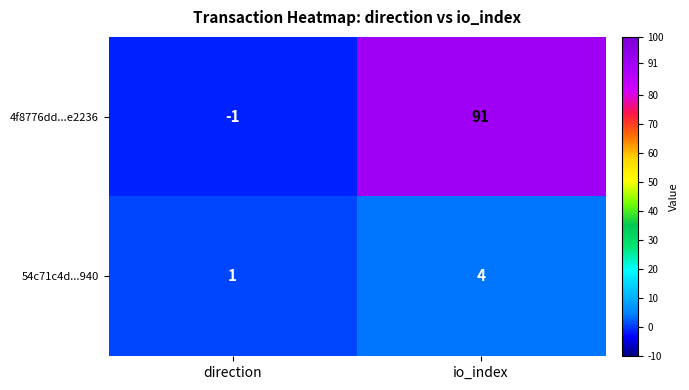

What is the difference between the maximum and minimum values in the 54c71c4d...940 series?

3